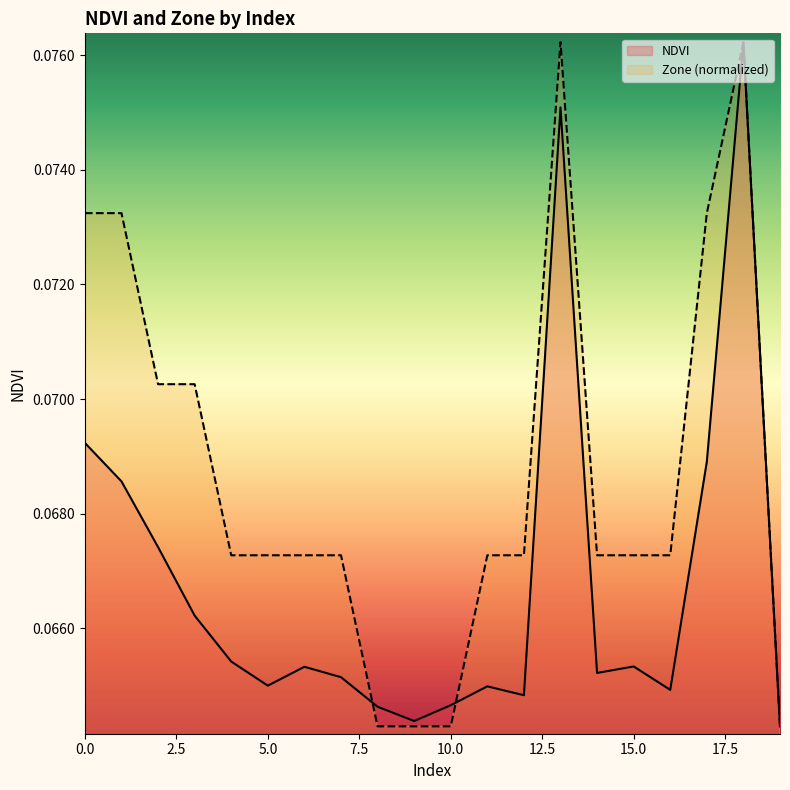

How many interior local valleys does the NDVI series have?

5